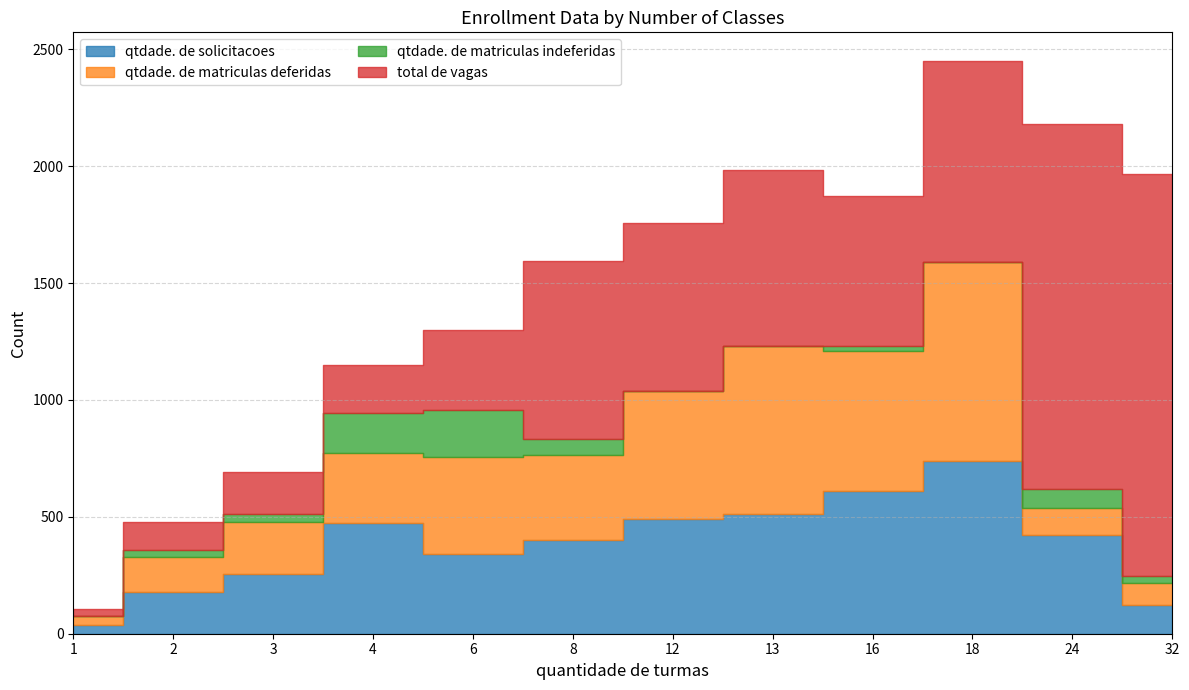

What is the difference between the qtdade. de matriculas deferidas values at 1 and 2?

111